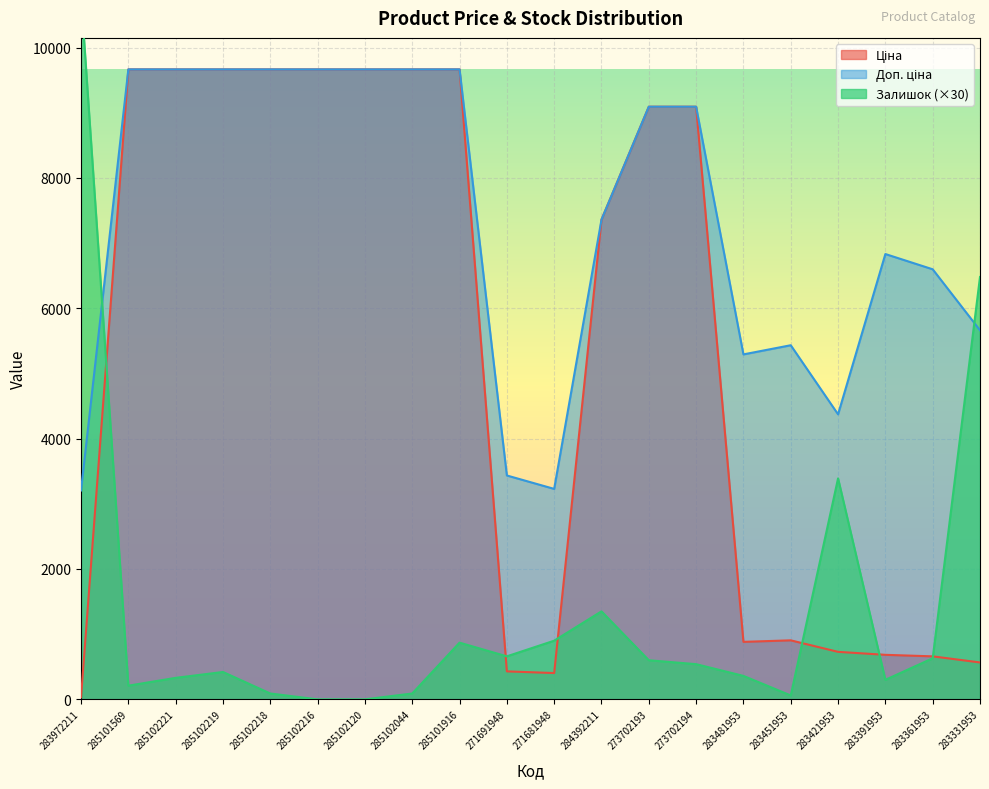

At which category is the sum across all series the highest?

285101916